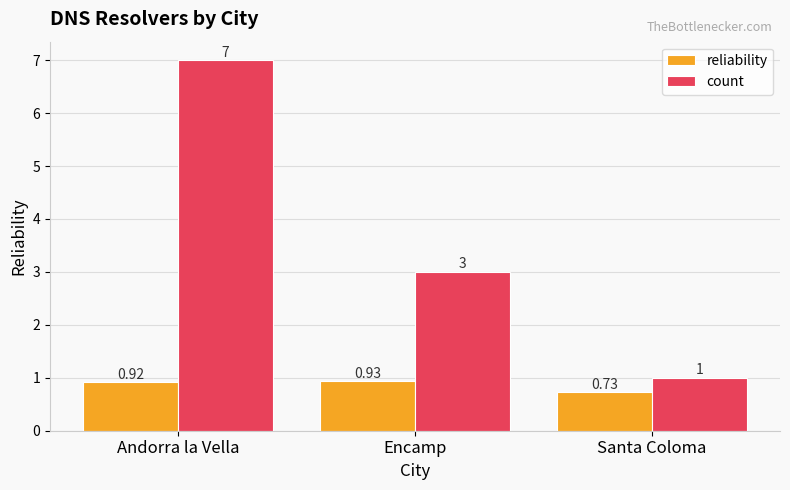

Count the number of categories in the chart.

3